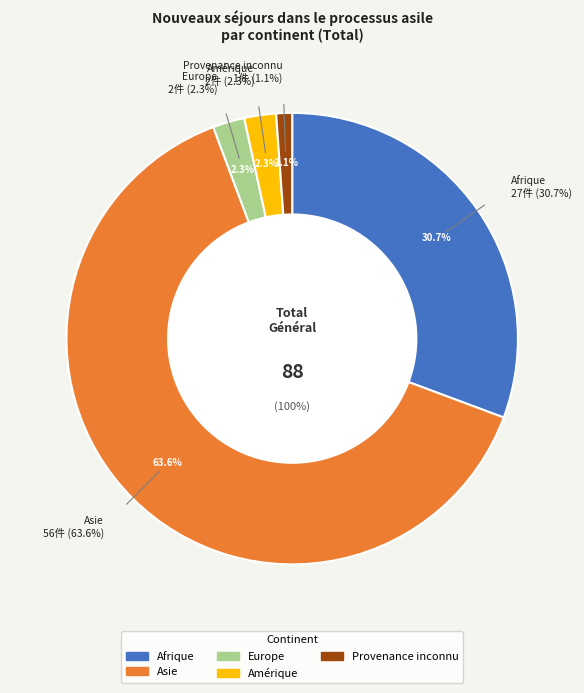

To the nearest percent, what is the difference between the Provenance inconnu and Amérique slice percentages?

1%